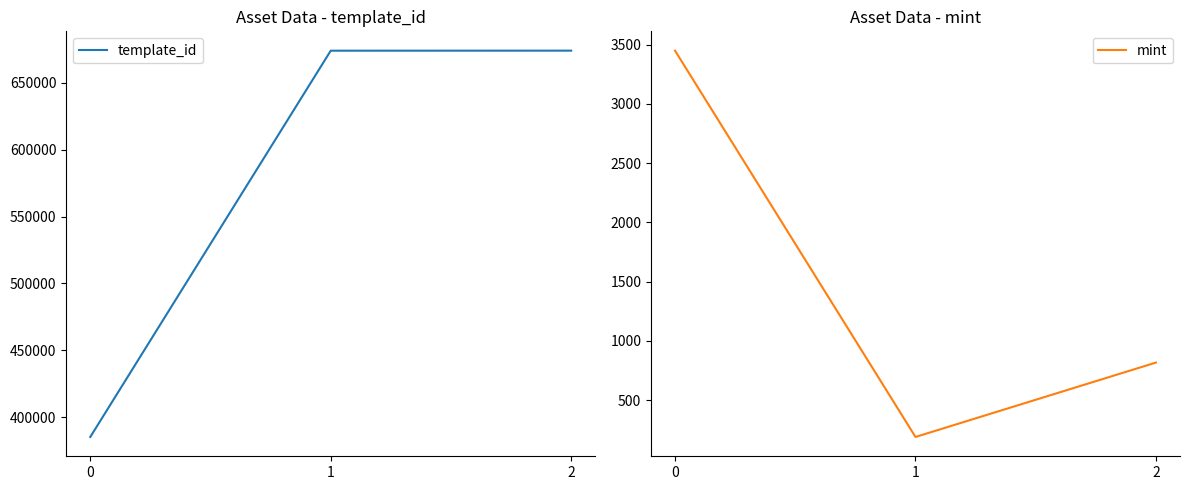

The value of mint at 0 is 2236. True or false?

False